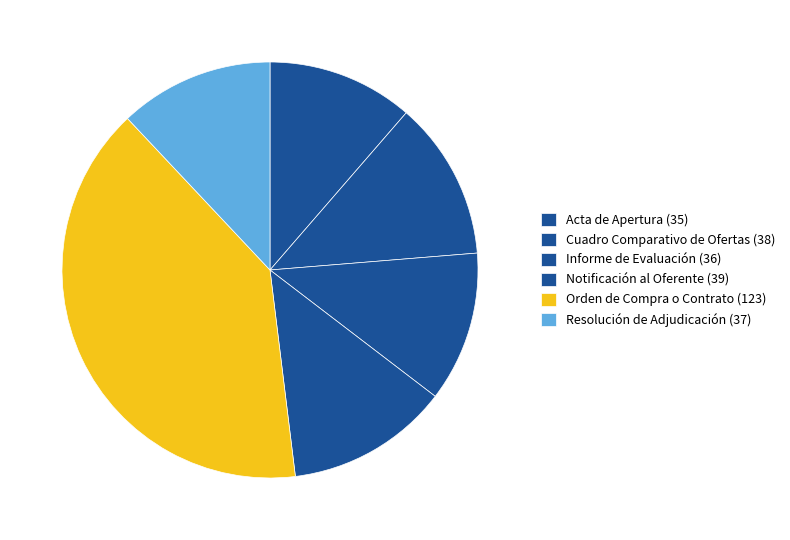

How many slices are in this pie chart?

6